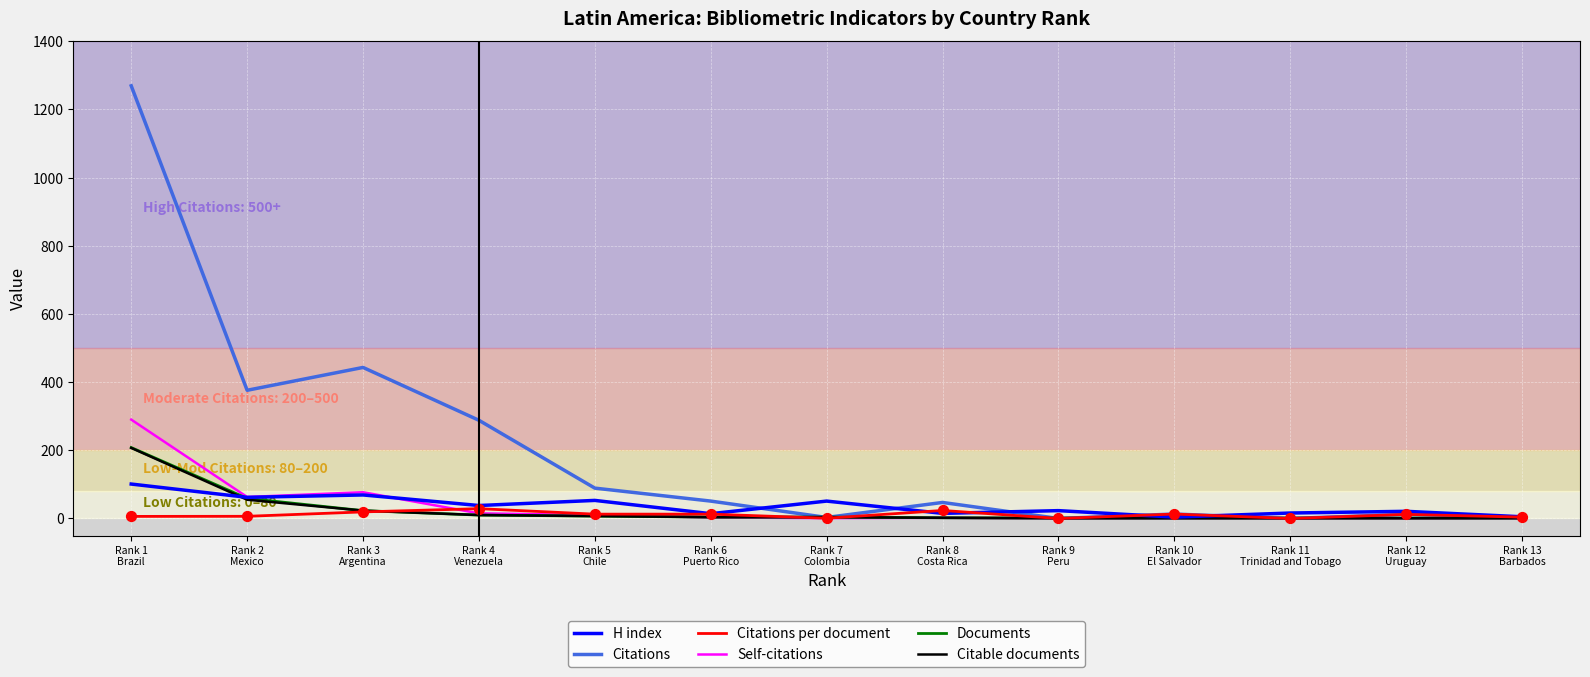

Which series has the largest total across all categories?

Citations